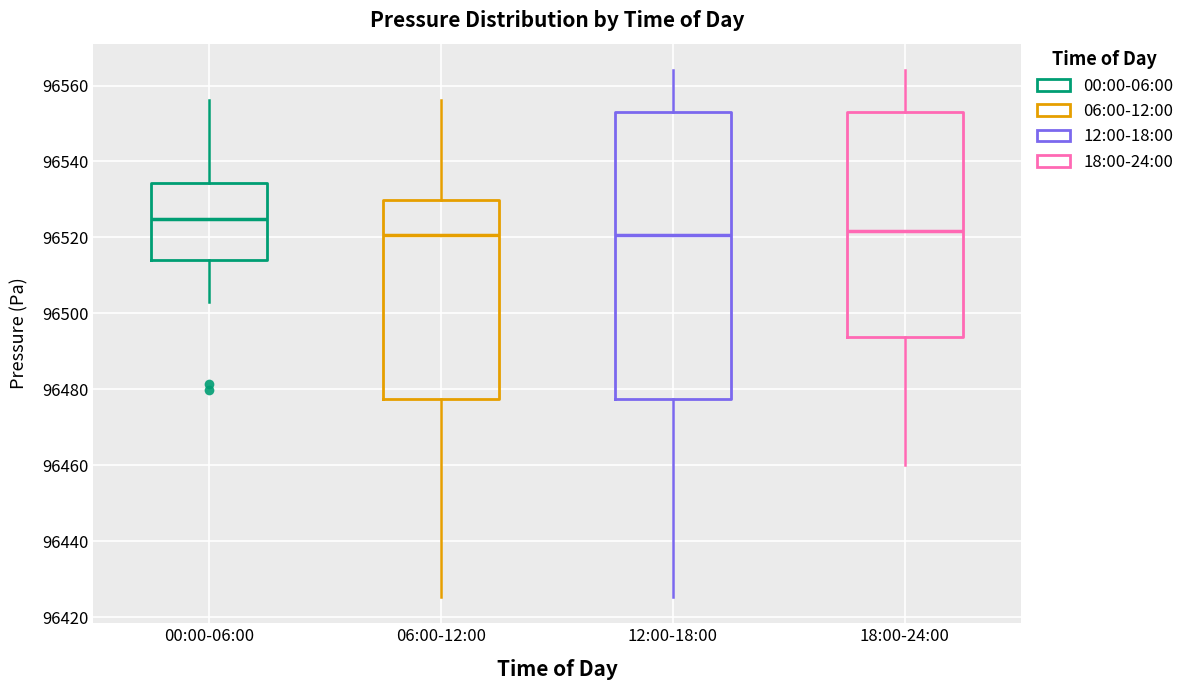

Where is the lower edge of the box for 12:00-18:00 on the y-axis? The values are not printed on the chart, so give them approximately, as read against the axis.

96478